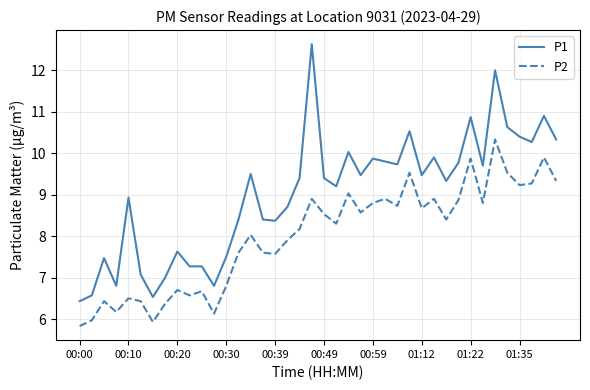

Rank the series by their maximum value, from highest to lowest.

P1, P2